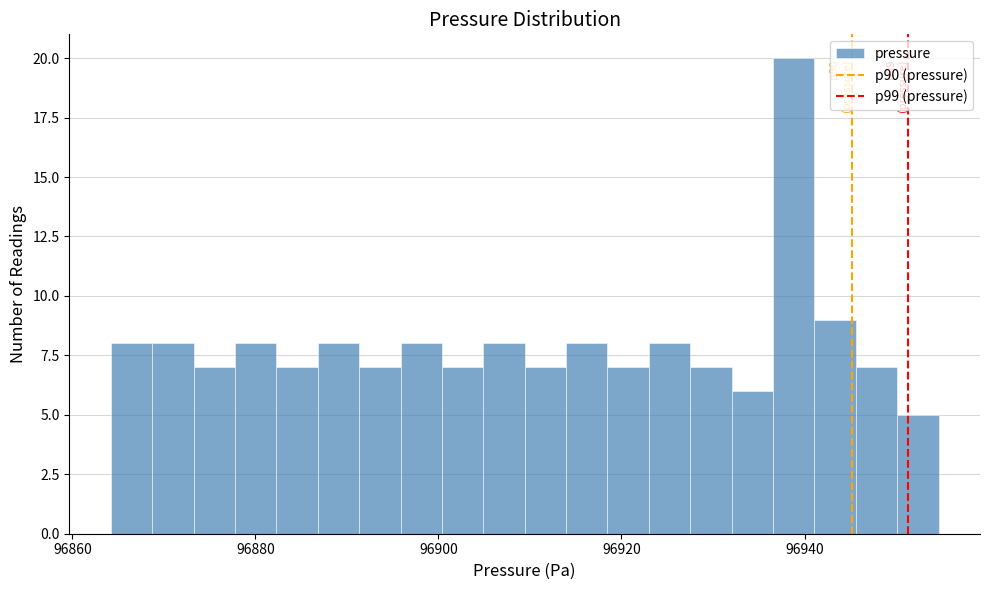

Read against the x-axis, roughly where is the centre of the tallest bar?

96938